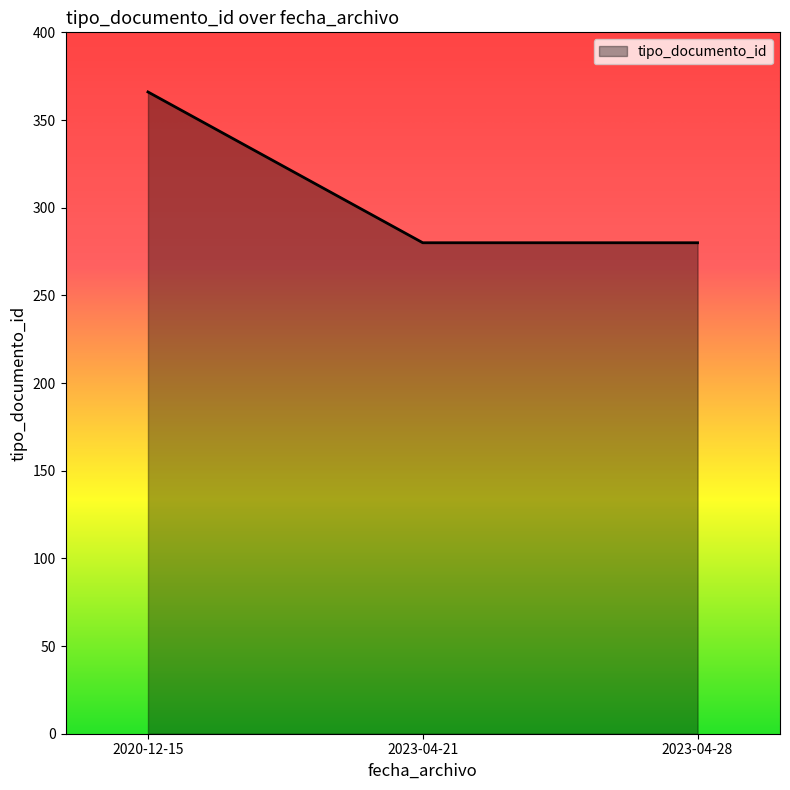

What is the sum of all values?

926